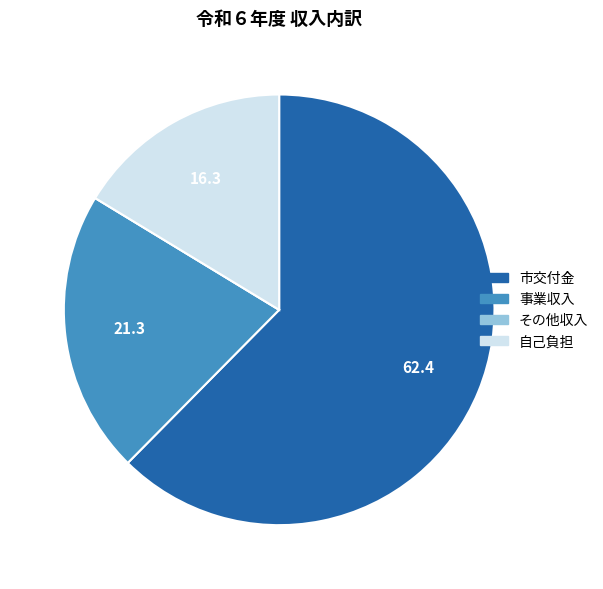

Does 自己負担 account for over 50% of the chart?

No